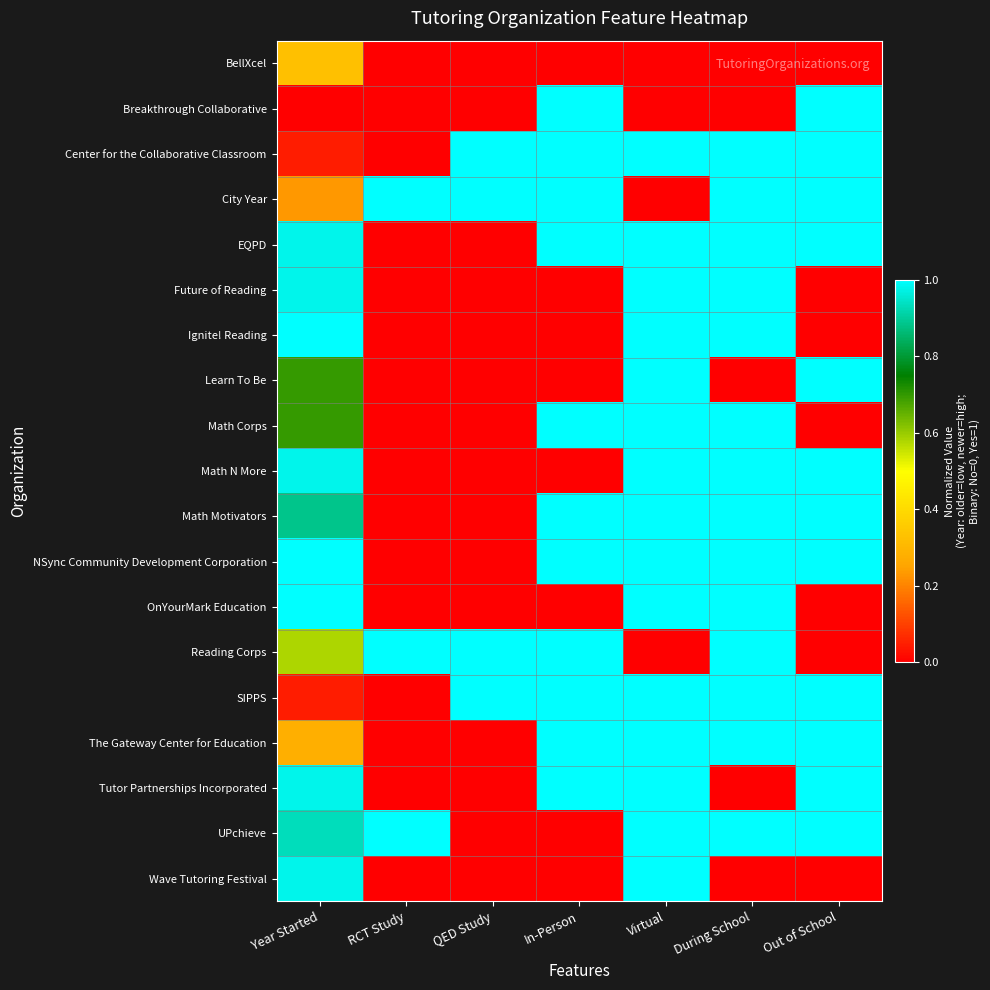

Which category has the lowest value across all series?

RCT Study